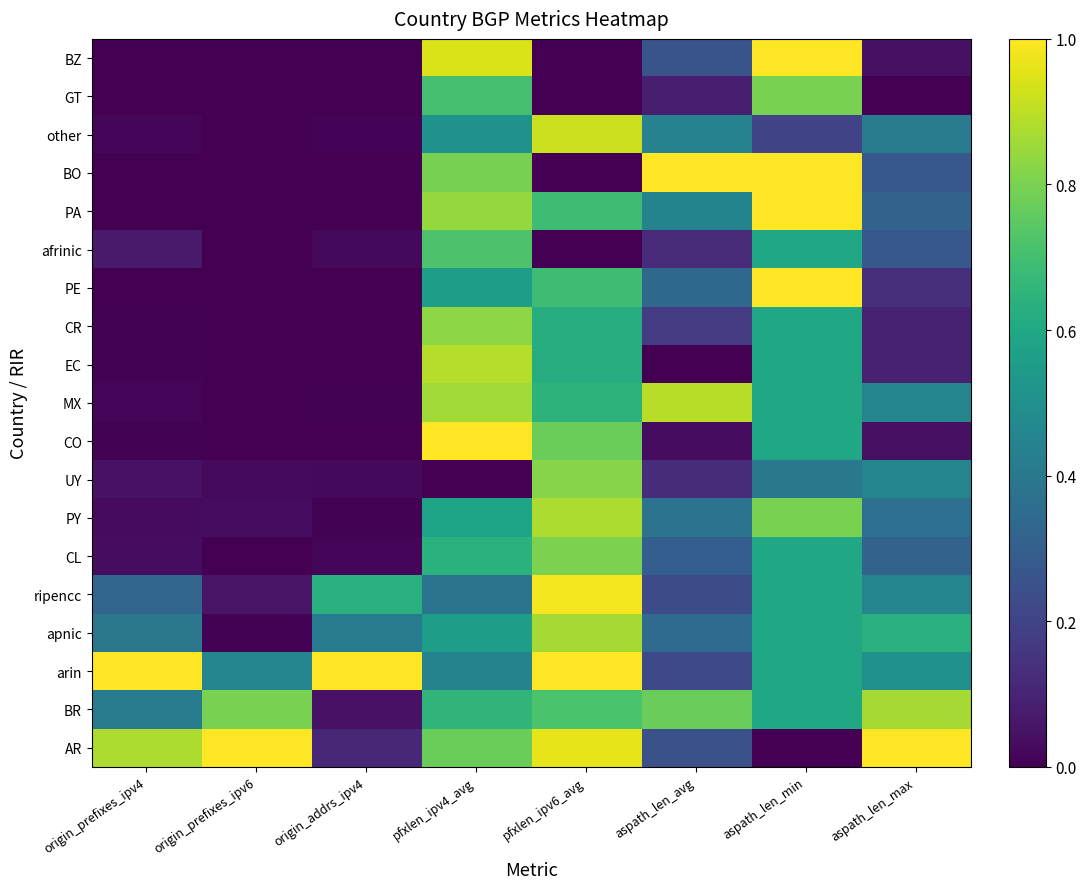

At how many categories does at least one series exceed 0?

8